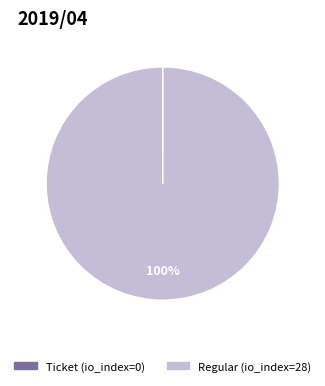

Is it true that Regular (io_index=28) is 88% of the pie?

False